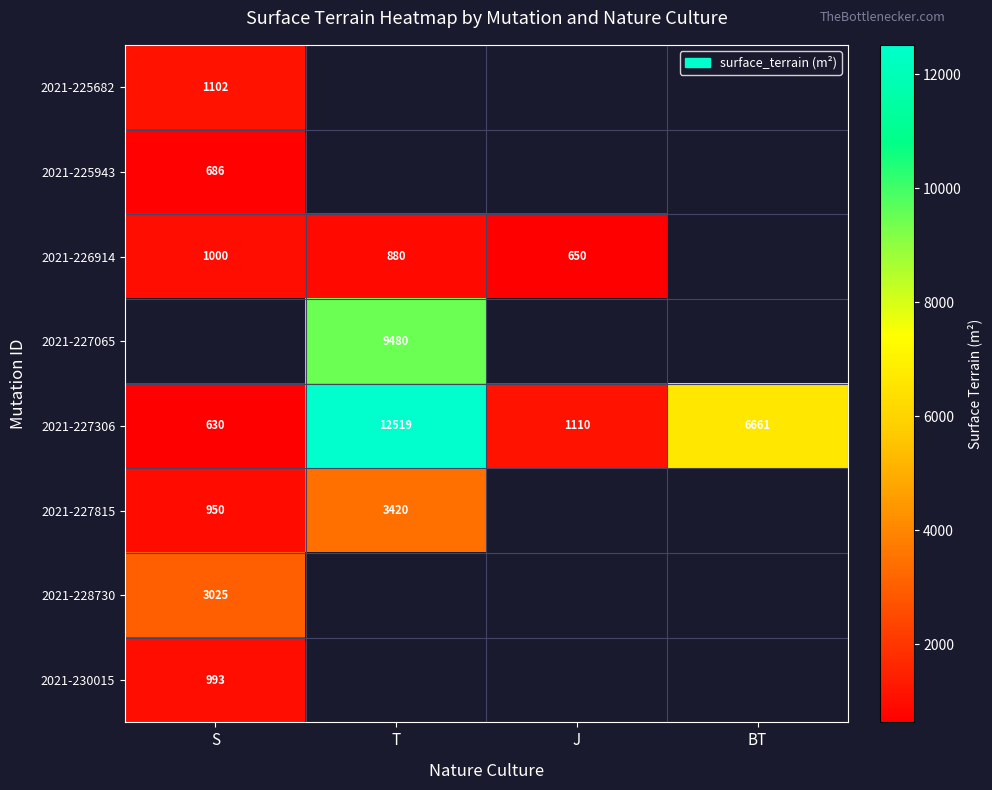

The value of 2021-227815 at T is 1156. True or false?

False